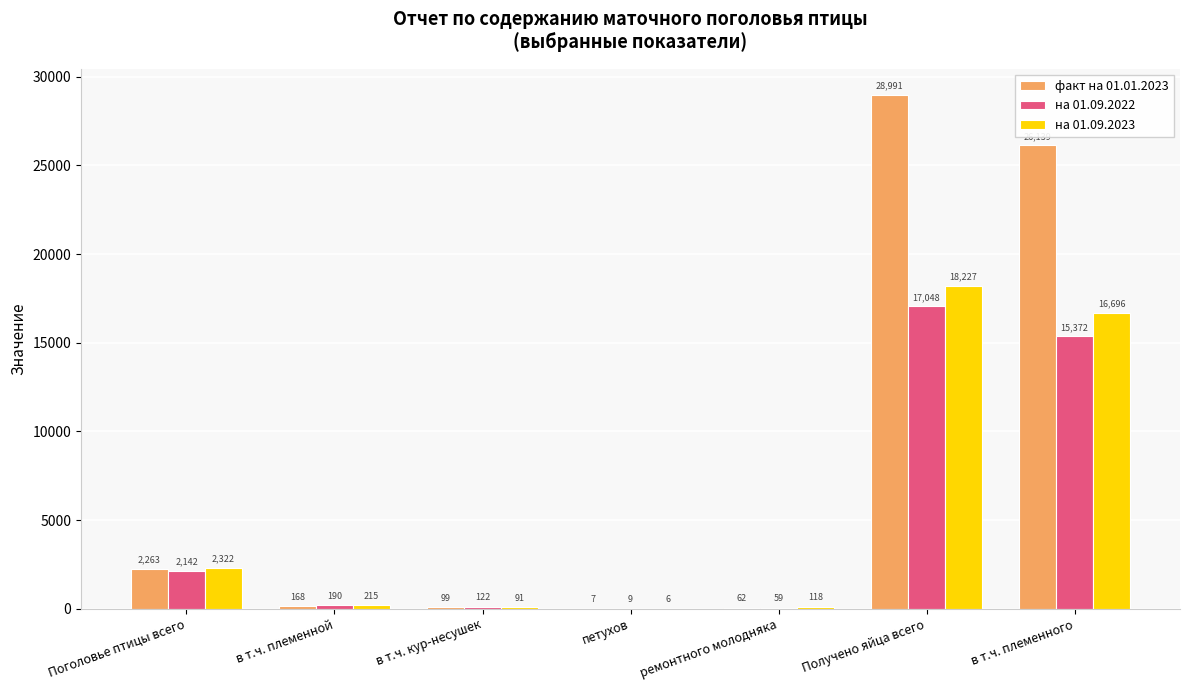

True or false: на 01.09.2023 has a value of 16696.0 at в т.ч. племенного.

True